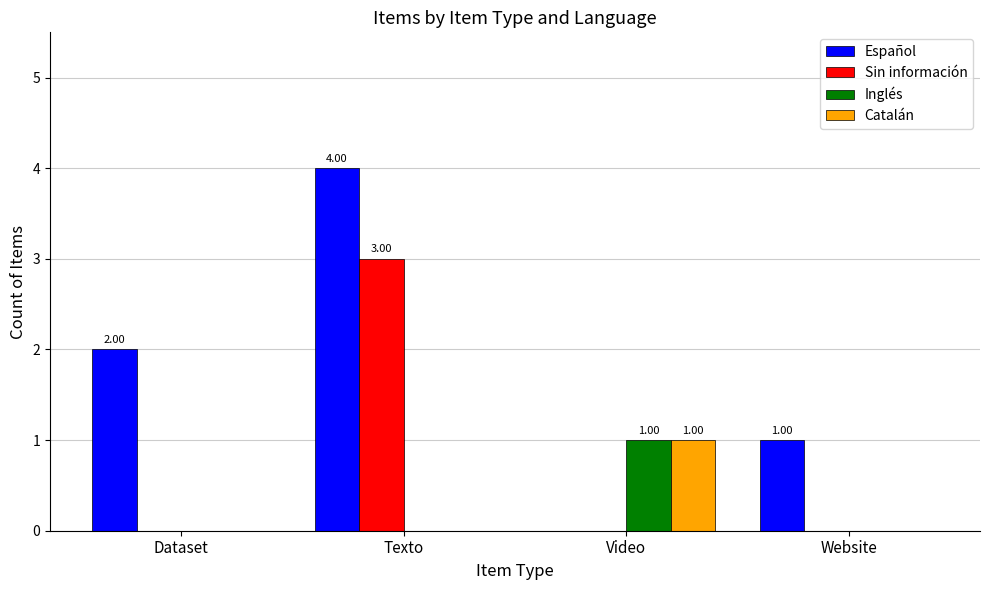

At which label does Catalán reach its peak?

Video